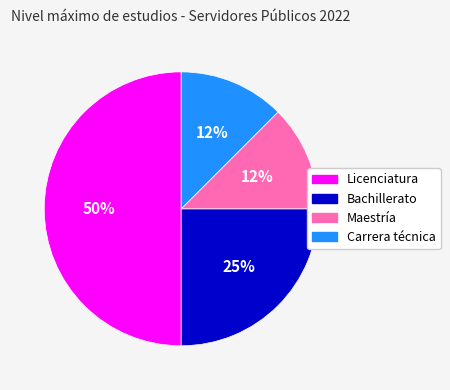

Does Bachillerato represent more than half of the total?

No